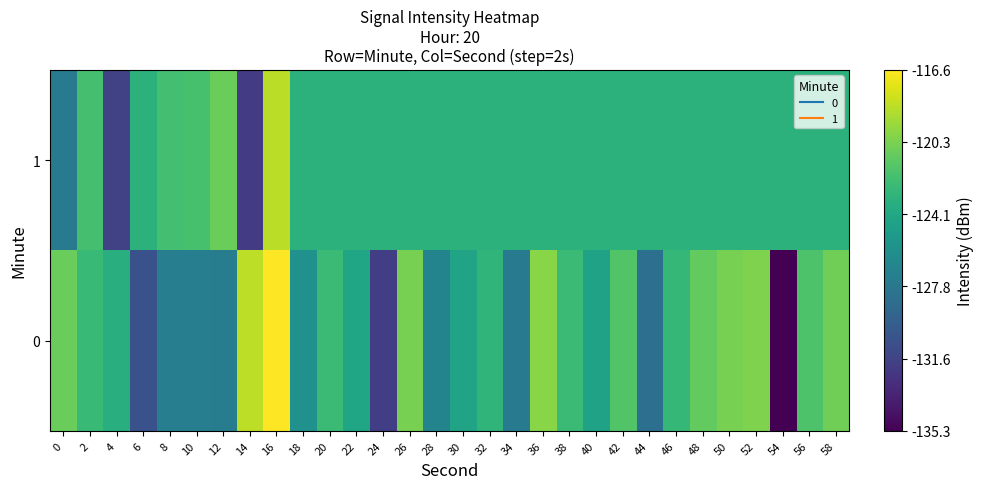

Reading left to right, extract all data points from this chart.

0: 0=0.8	2=0.7	4=0.6	6=0.3	8=0.4	10=0.4	12=0.4	14=0.9	16=1.0	18=0.5	20=0.7	22=0.6	24=0.2	26=0.8	28=0.4	30=0.6	32=0.7	34=0.4	36=0.8	38=0.7	40=0.6	42=0.7	44=0.4	46=0.7	48=0.8	50=0.8	52=0.8	54=0.0	56=0.7	58=0.8
1: 0=0.4	2=0.7	4=0.2	6=0.6	8=0.7	10=0.7	12=0.8	14=0.2	16=0.9	18=0.6	20=0.6	22=0.6	24=0.6	26=0.6	28=0.6	30=0.6	32=0.6	34=0.6	36=0.6	38=0.6	40=0.6	42=0.6	44=0.6	46=0.6	48=0.6	50=0.6	52=0.6	54=0.6	56=0.6	58=0.6